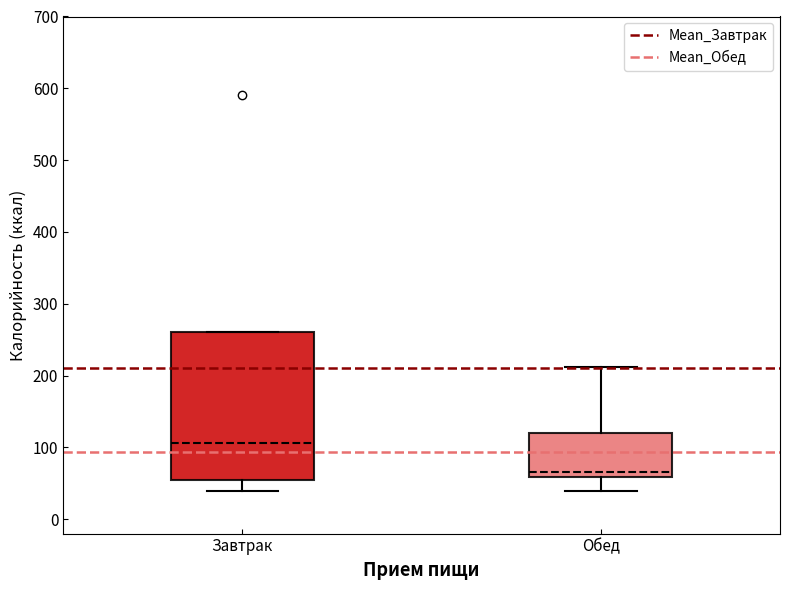

Comparing the boxes themselves (not the whiskers), which one is the tallest?

Завтрак